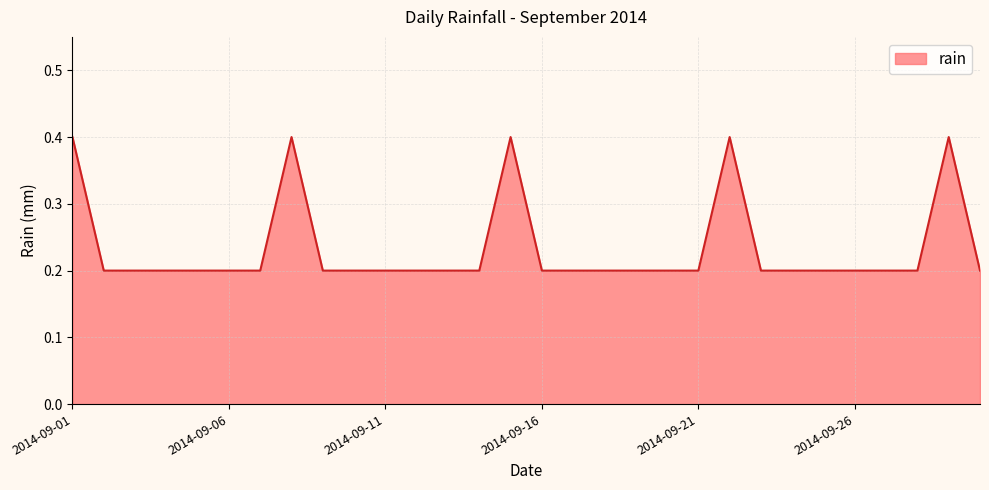

What is the greatest value displayed?

0.4